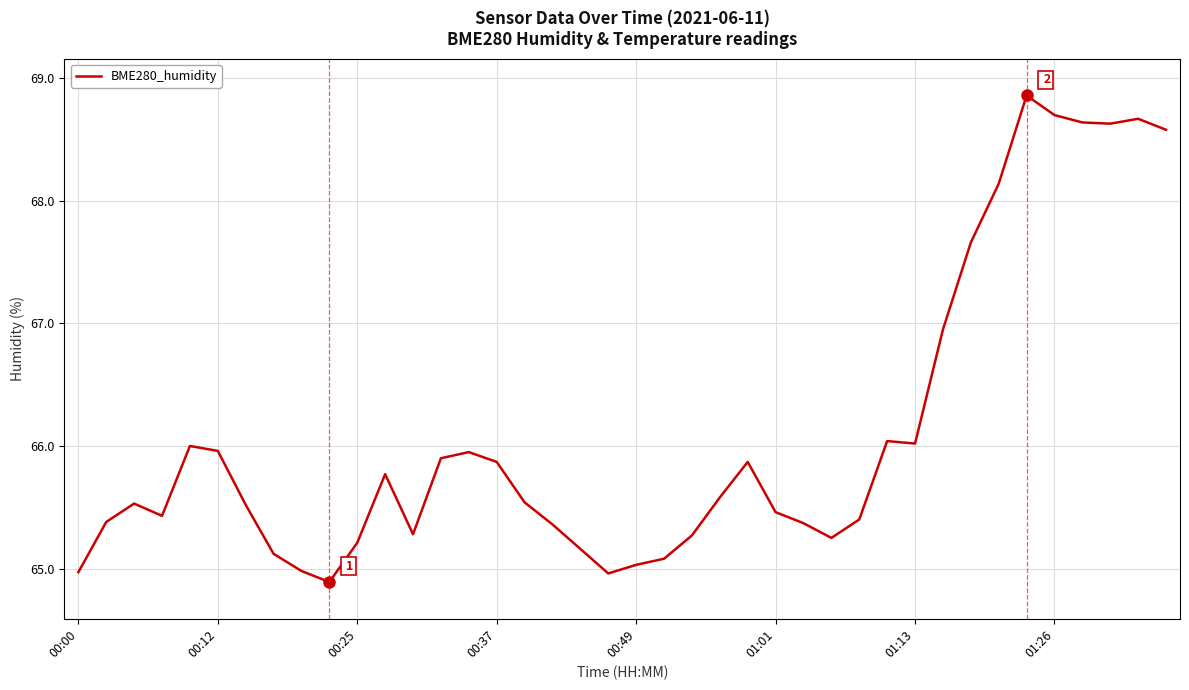

What is the minimum value shown in the chart?

64.9